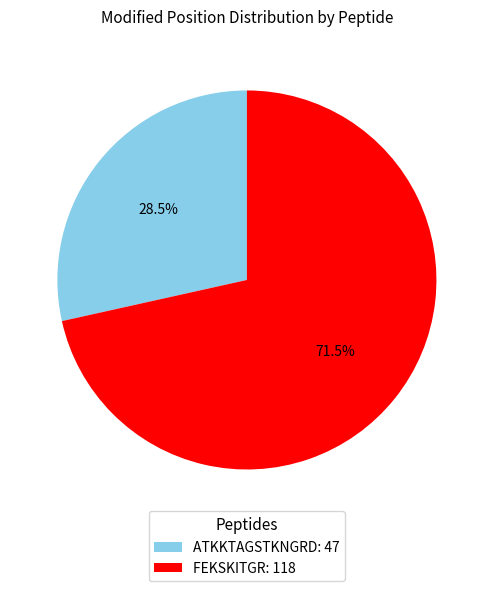

Is the sum of ATKKTAGSTKNGRD: 47 and FEKSKITGR: 118 greater than half?

Yes